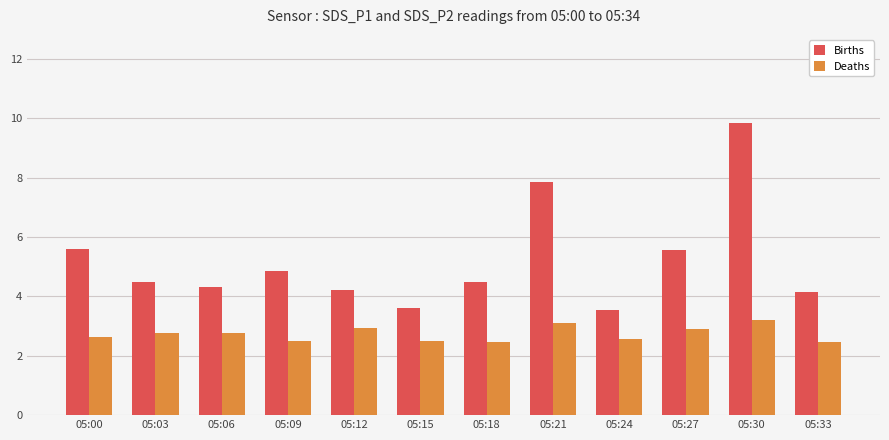

At which category does the chart reach its peak across all series?

05:30